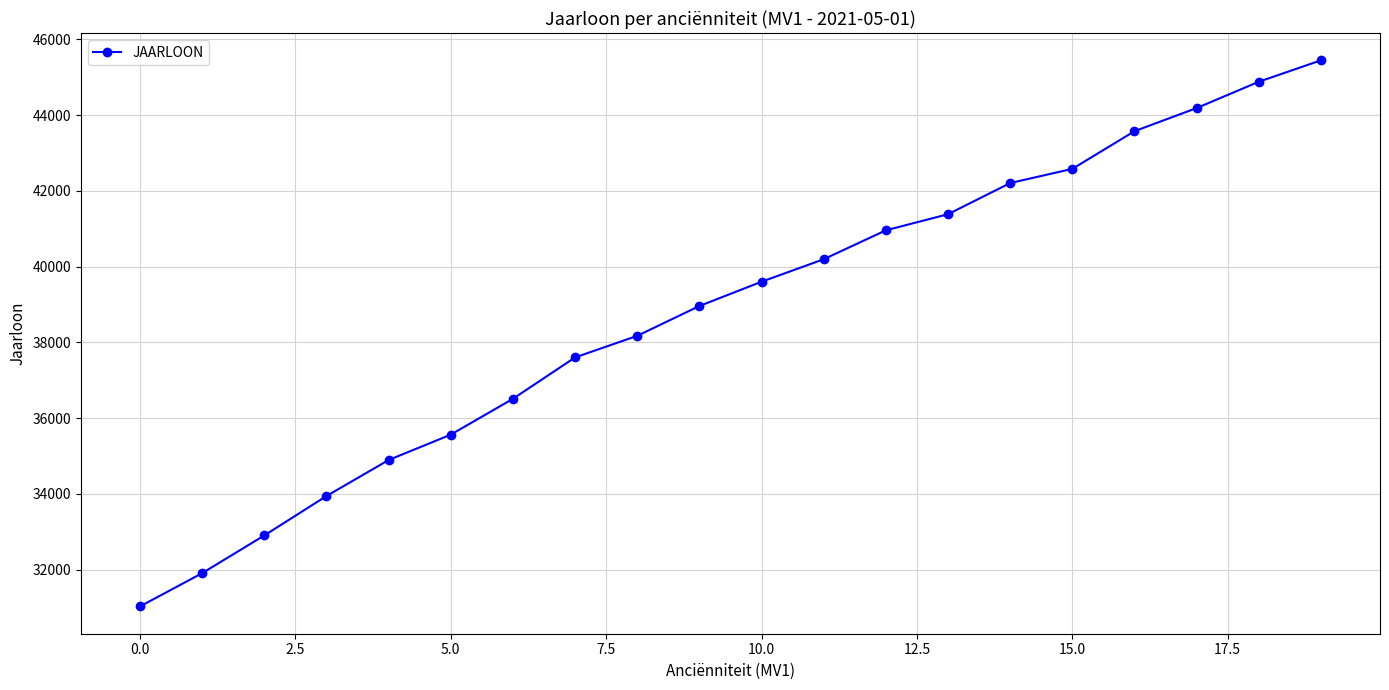

What is the greatest value displayed?

45444.3